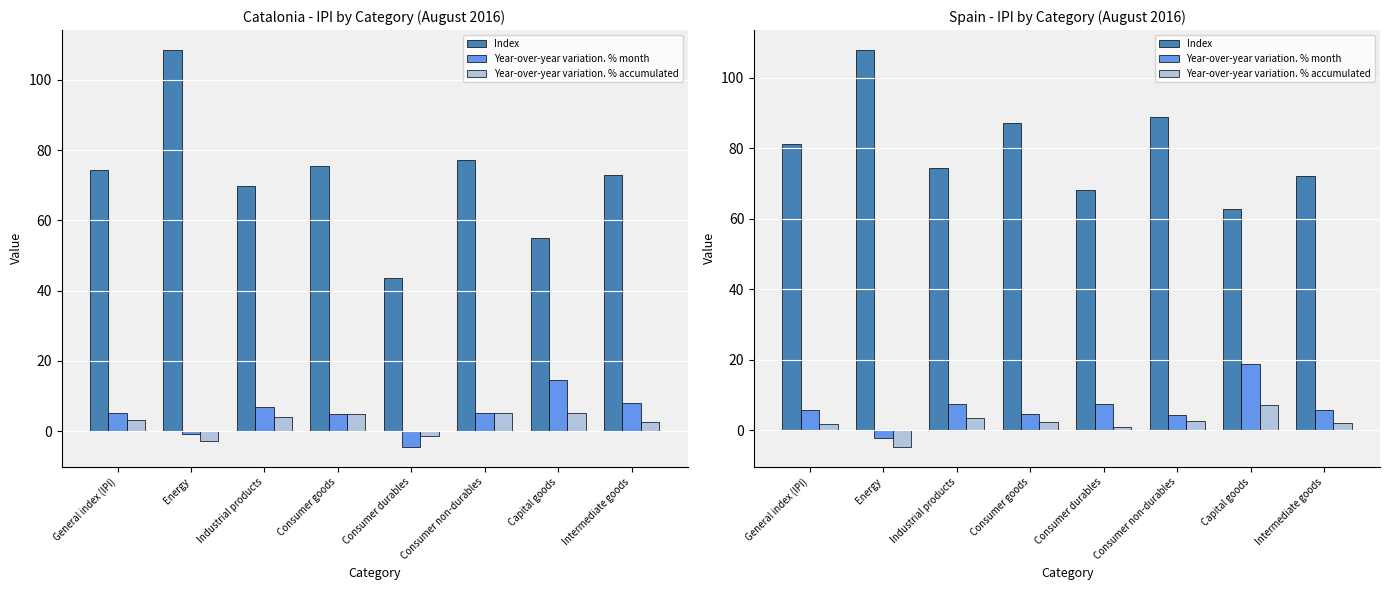

What is the maximum value for Year-over-year variation. % month?

18.9